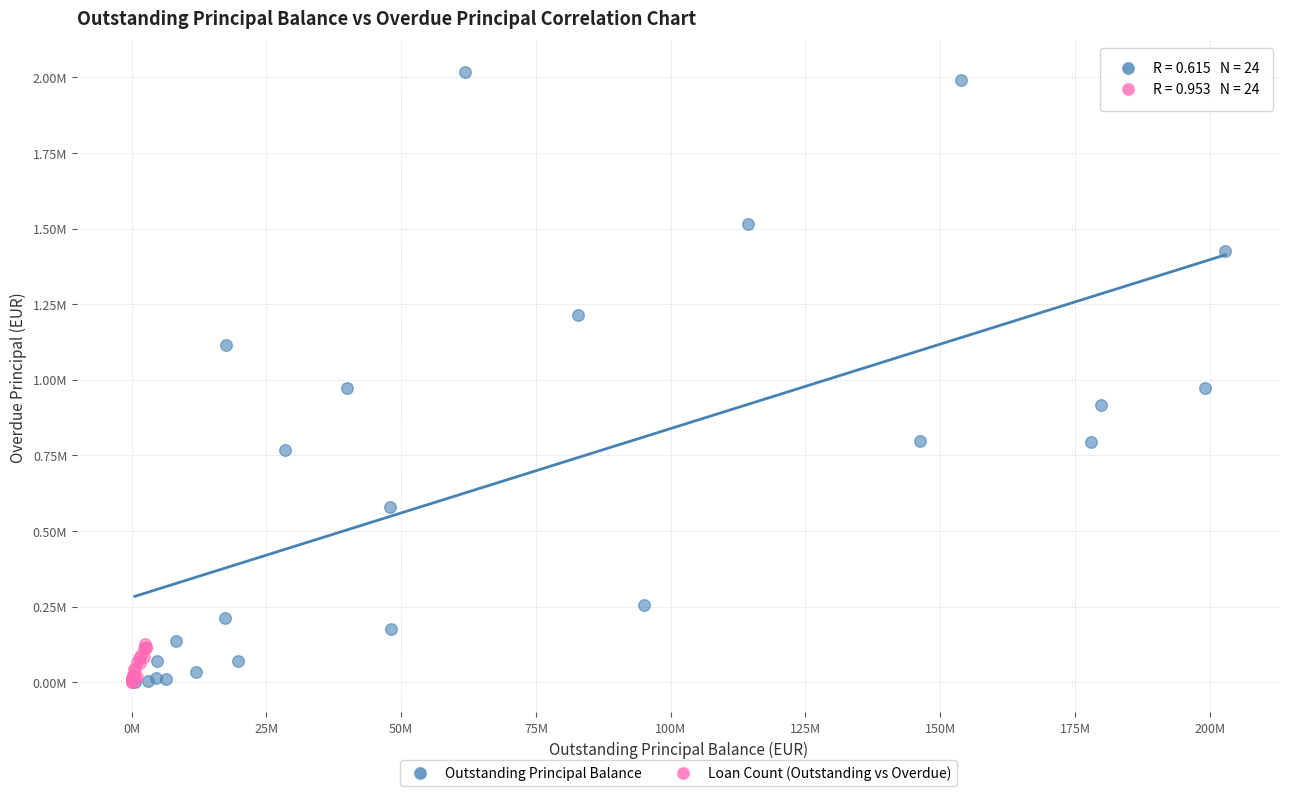

What are all the series names shown in the legend?

Outstanding Principal Balance, Loan Count (Outstanding vs Overdue)